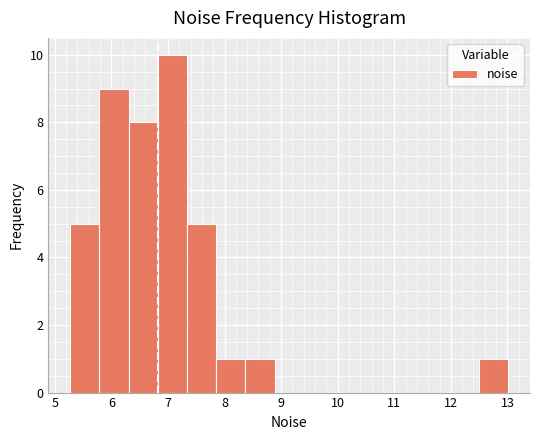

Reading left to right, transcribe this chart: for each bar, give the range it covers on the x-axis and its height. Neither the bar edges nor the heights are printed on the chart, so give them approximately, as read against the axes.

5.3 to 5.8: 5
5.8 to 6.3: 9
6.3 to 6.8: 8
6.8 to 7.3: 10
7.3 to 7.9: 5
7.9 to 8.4: 1
8.4 to 8.9: 1
8.9 to 9.4: 0
9.4 to 9.9: 0
9.9 to 10.4: 0
10.4 to 10.9: 0
10.9 to 11.5: 0
11.5 to 12.0: 0
12.0 to 12.5: 0
12.5 to 13.0: 1